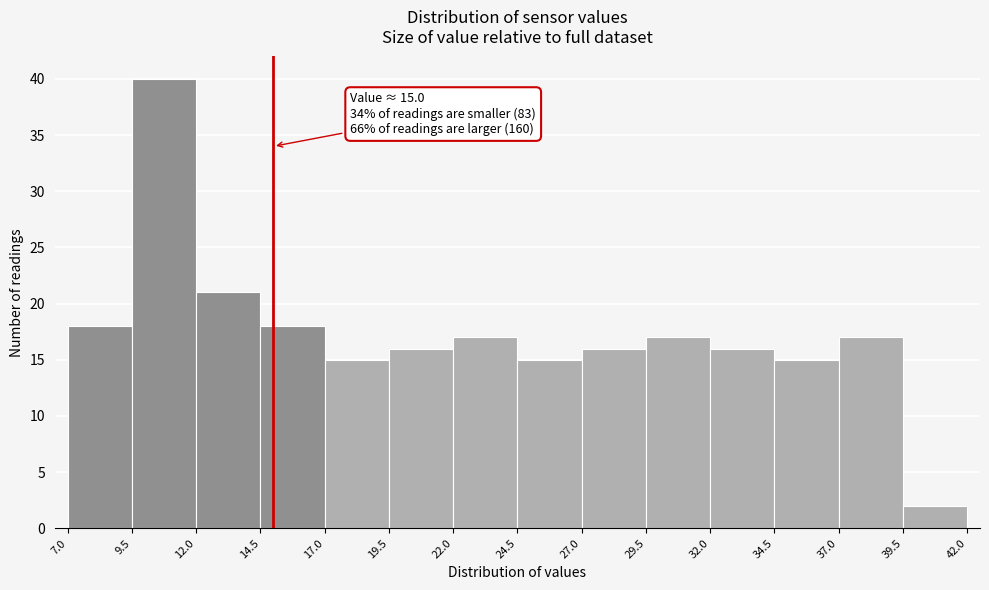

Which range on the x-axis has the tallest bar?

9.5 to 12.0